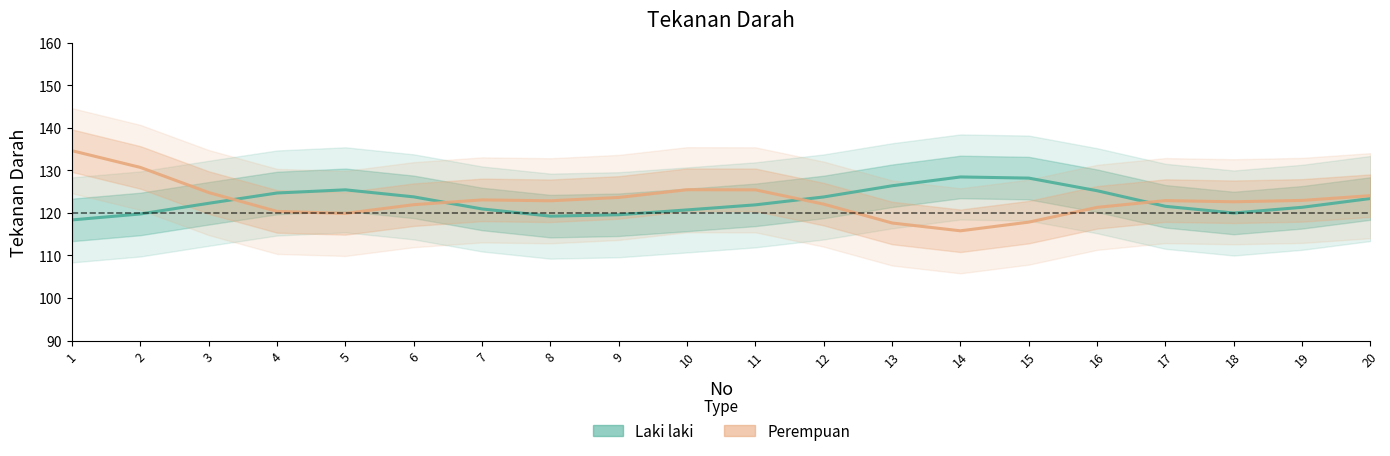

List the series in order of their peak value, highest first.

Perempuan, Laki laki